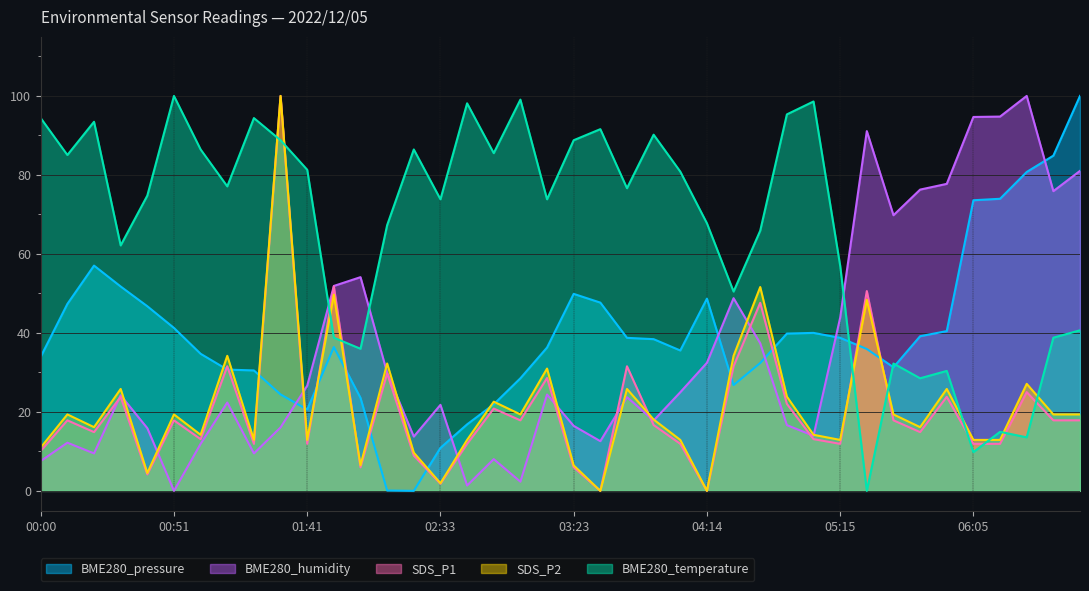

Does the chart display data point markers on the line(s)?

No